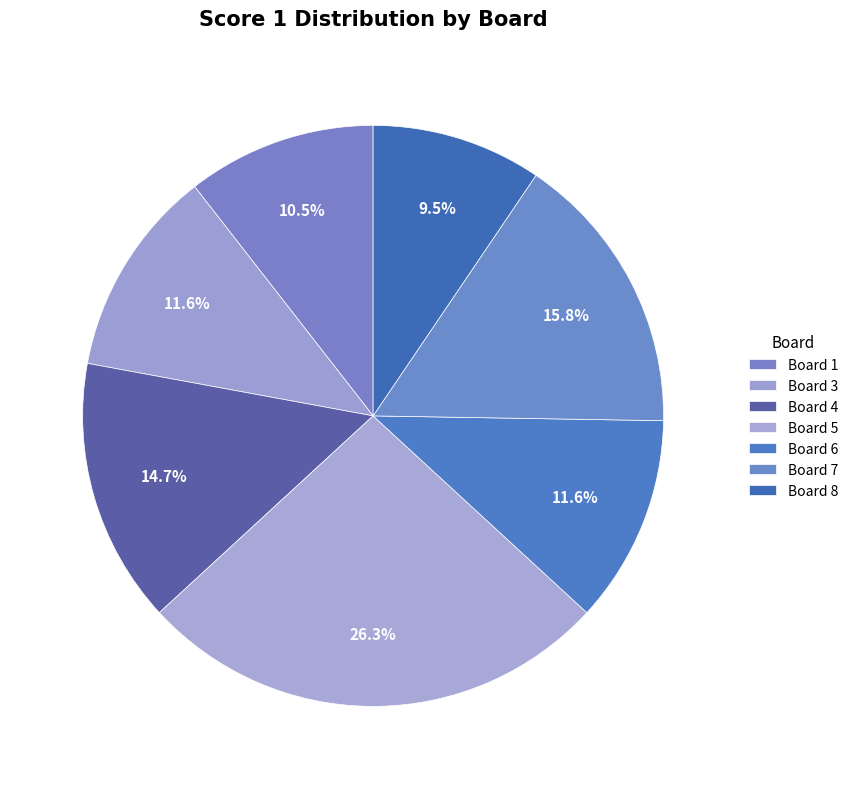

How many slices are in this pie chart?

7